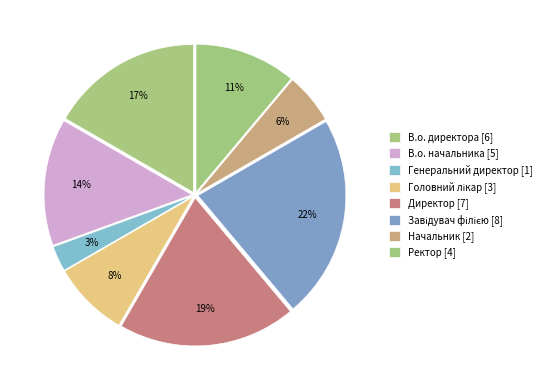

To the nearest percent, what percentage of the pie is Начальник?

6%